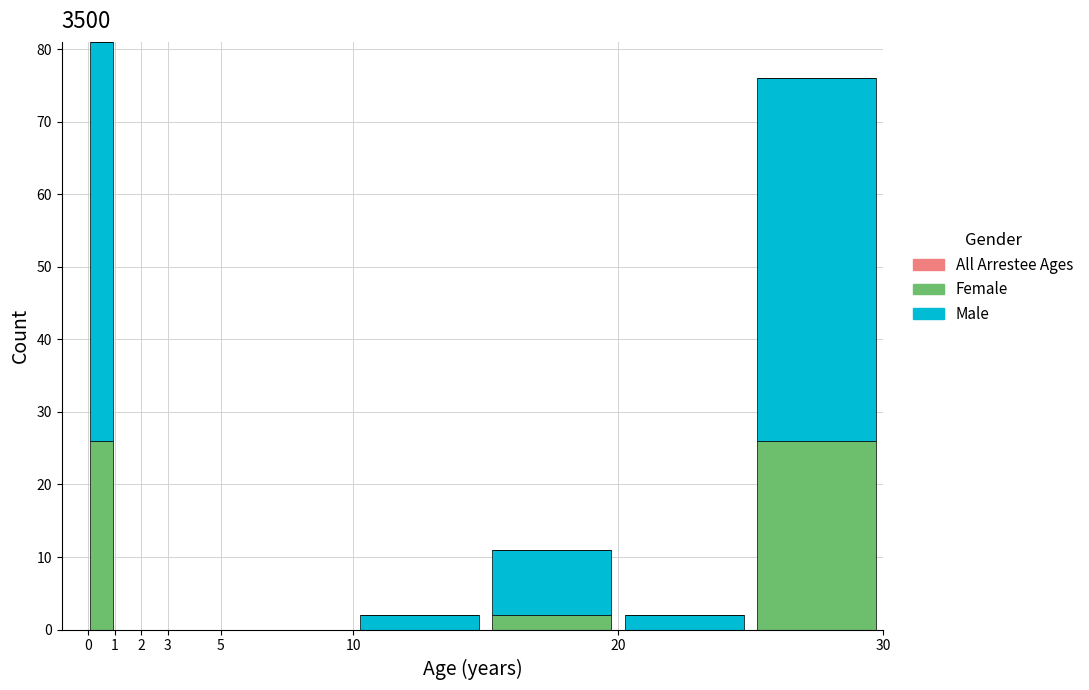

What is the total height of the stacked bar covering 0 to 1 on the x-axis? The values are not printed on the chart, so give them approximately, as read against the axis.

81